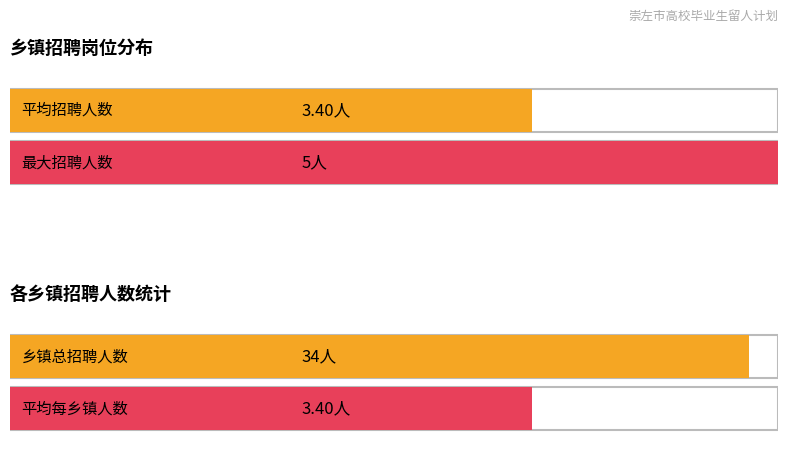

Does the chart contain any negative values?

No